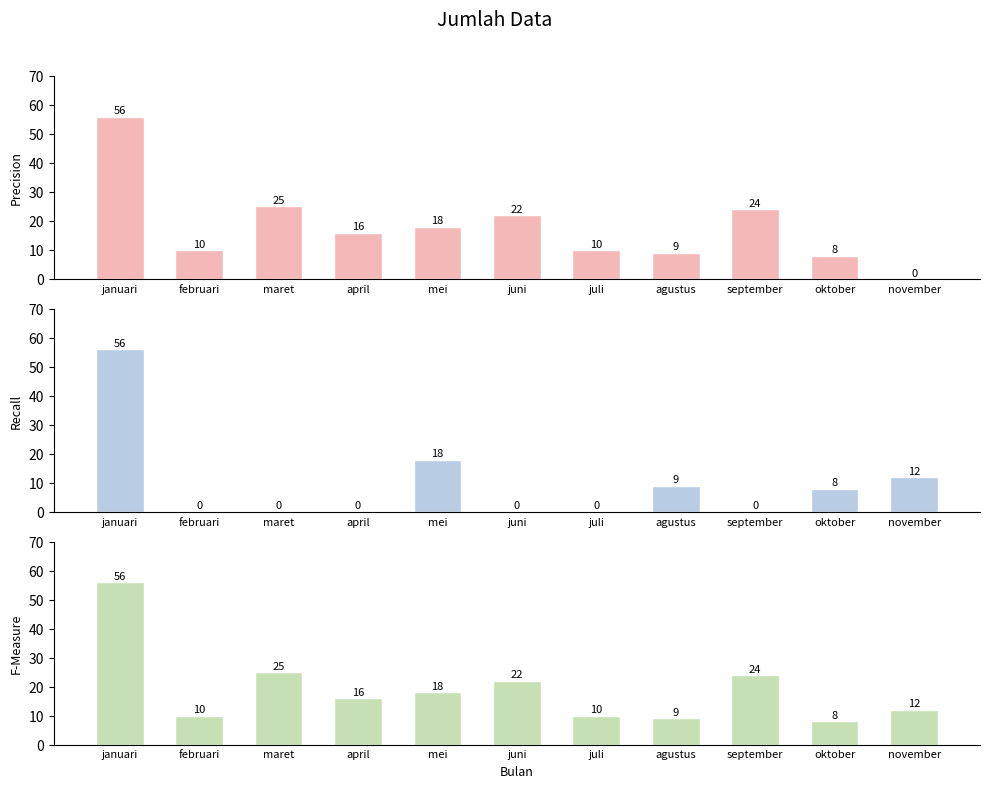

What is the lowest value of the Jumlah (F-Measure) series?

8